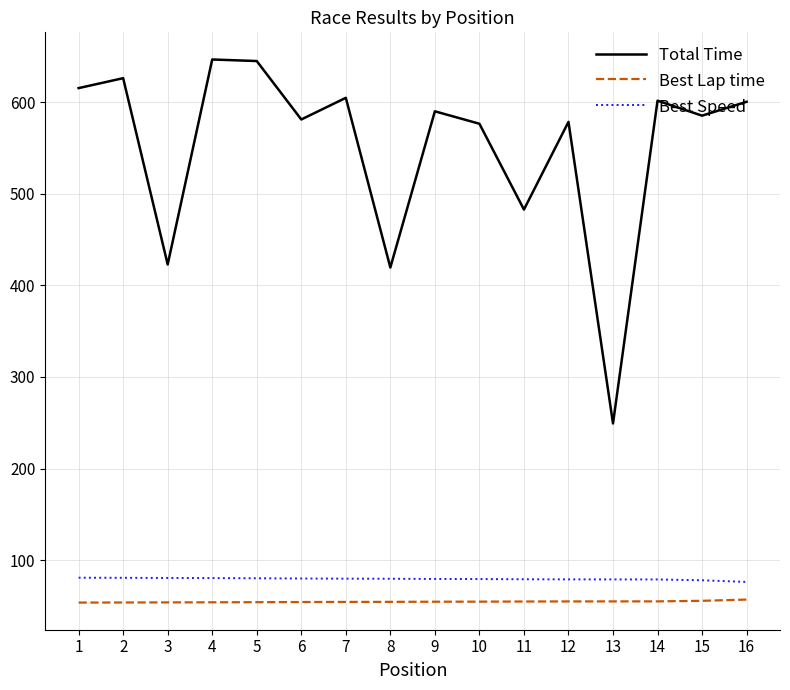

Between 3 and 12, which series saw the biggest shift?

Total Time